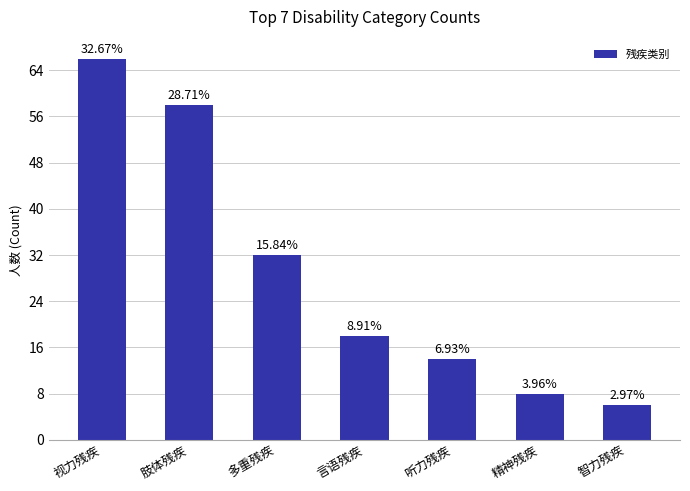

What is the difference between the maximum and minimum values?

60